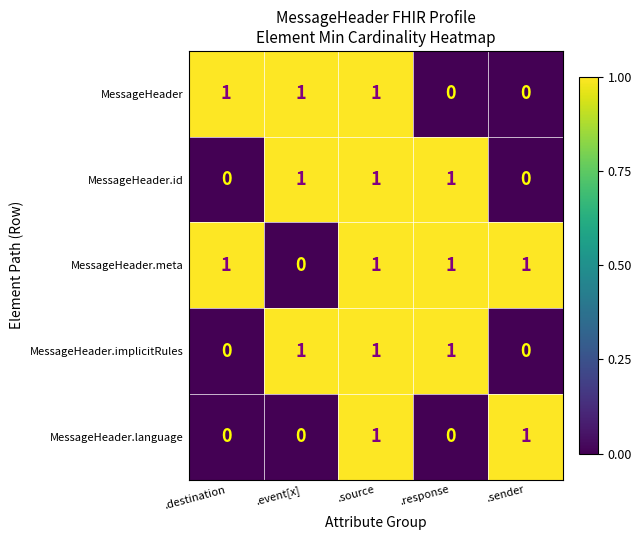

Is it true that MessageHeader.implicitRules equals 0 at .event[x]?

False